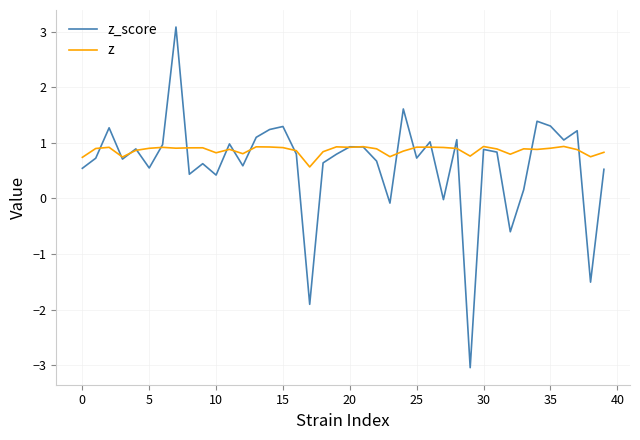

Which series has the largest range (max minus min)?

z_score